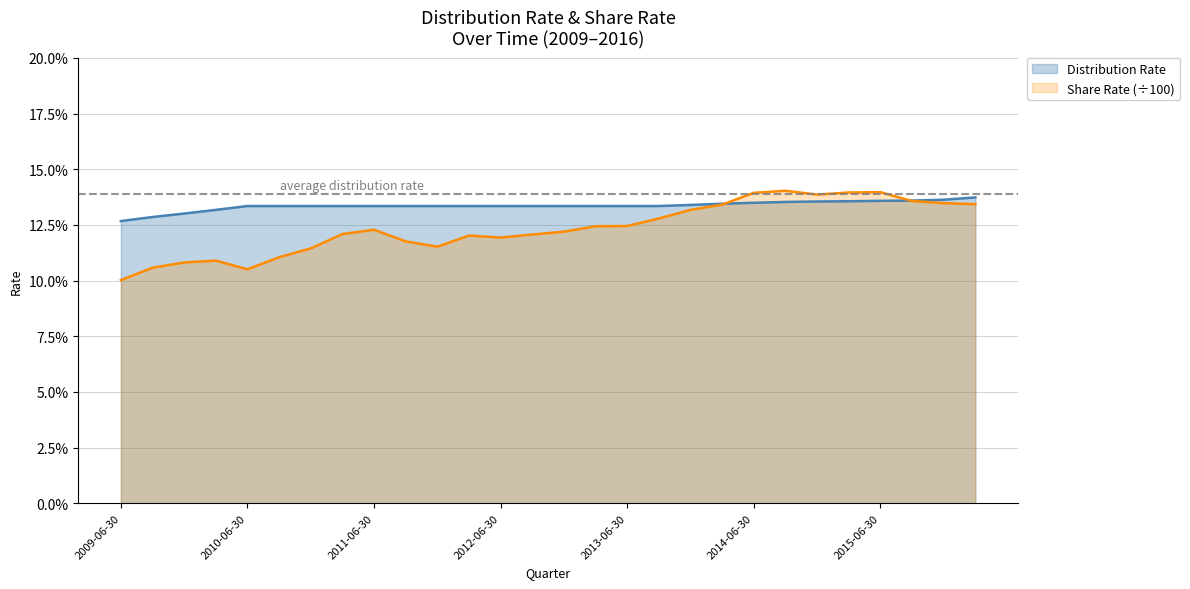

Read the Distribution Rate value at 2013-12-31.

0.1